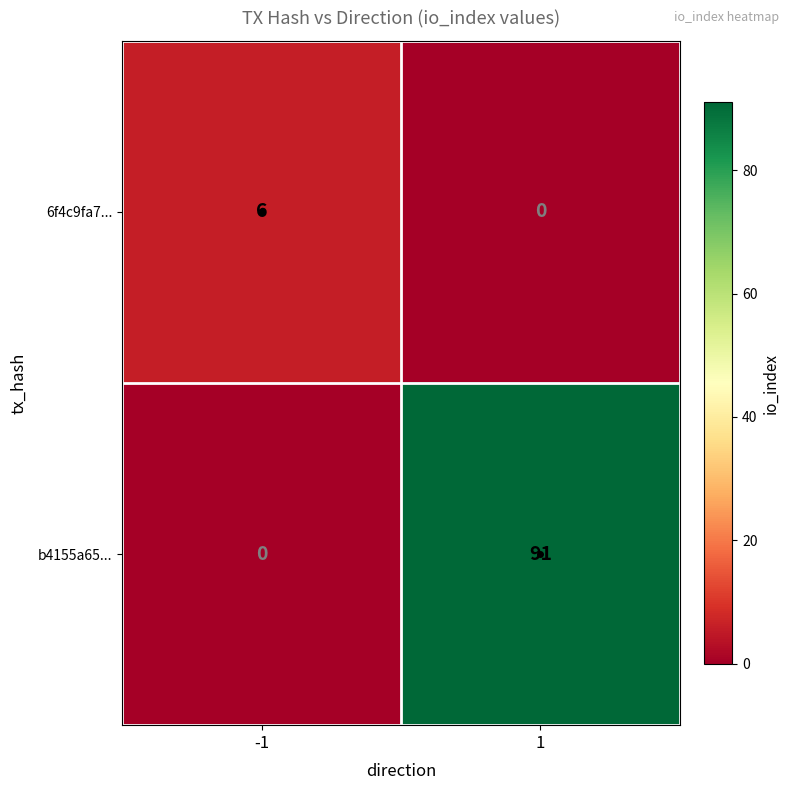

What is the total value across all series at -1?

6